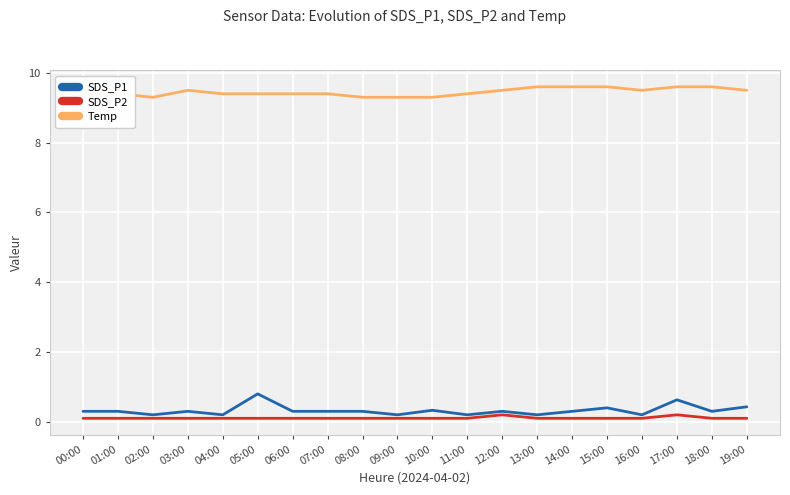

Reading left to right, list all the values displayed in this chart.

SDS_P1: 00:00=0.3	01:00=0.3	02:00=0.2	03:00=0.3	04:00=0.2	05:00=0.8	06:00=0.3	07:00=0.3	08:00=0.3	09:00=0.2	10:00=0.3	11:00=0.2	12:00=0.3	13:00=0.2	14:00=0.3	15:00=0.4	16:00=0.2	17:00=0.6	18:00=0.3	19:00=0.4
SDS_P2: 00:00=0.1	01:00=0.1	02:00=0.1	03:00=0.1	04:00=0.1	05:00=0.1	06:00=0.1	07:00=0.1	08:00=0.1	09:00=0.1	10:00=0.1	11:00=0.1	12:00=0.2	13:00=0.1	14:00=0.1	15:00=0.1	16:00=0.1	17:00=0.2	18:00=0.1	19:00=0.1
Temp: 00:00=9.4	01:00=9.4	02:00=9.3	03:00=9.5	04:00=9.4	05:00=9.4	06:00=9.4	07:00=9.4	08:00=9.3	09:00=9.3	10:00=9.3	11:00=9.4	12:00=9.5	13:00=9.6	14:00=9.6	15:00=9.6	16:00=9.5	17:00=9.6	18:00=9.6	19:00=9.5